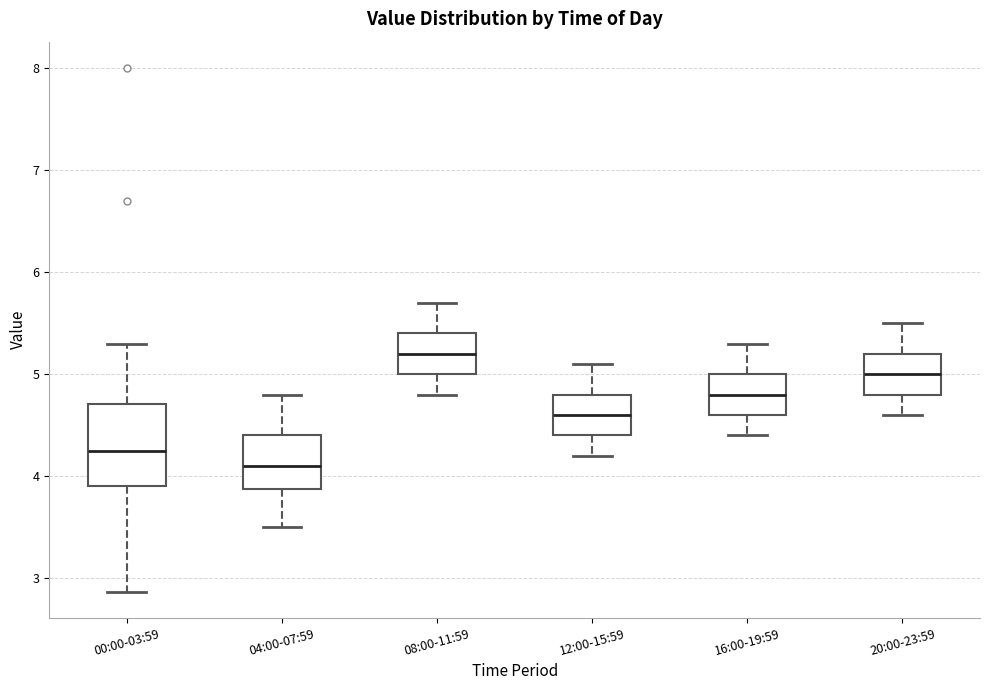

Reading left to right, read every box against the y-axis: the position of its median line, the range the box covers, and the ends of its whiskers. The values are not printed on the chart, so give them approximately, as read against the axis.

00:00-03:59: median 4.3, box 3.9 to 4.7, whiskers 2.9 to 5.3
04:00-07:59: median 4.1, box 3.9 to 4.4, whiskers 3.5 to 4.8
08:00-11:59: median 5.2, box 5.0 to 5.4, whiskers 4.8 to 5.7
12:00-15:59: median 4.6, box 4.4 to 4.8, whiskers 4.2 to 5.1
16:00-19:59: median 4.8, box 4.6 to 5.0, whiskers 4.4 to 5.3
20:00-23:59: median 5.0, box 4.8 to 5.2, whiskers 4.6 to 5.5